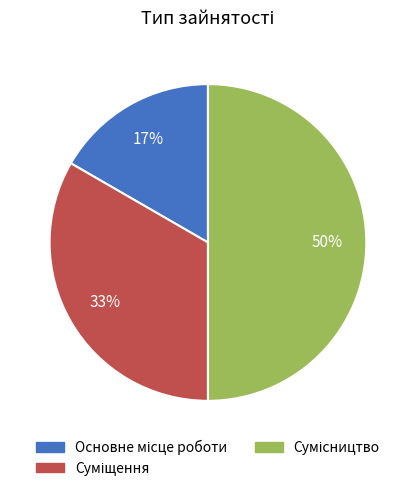

To the nearest percent, what is the difference between the largest and smallest slice percentages?

33%